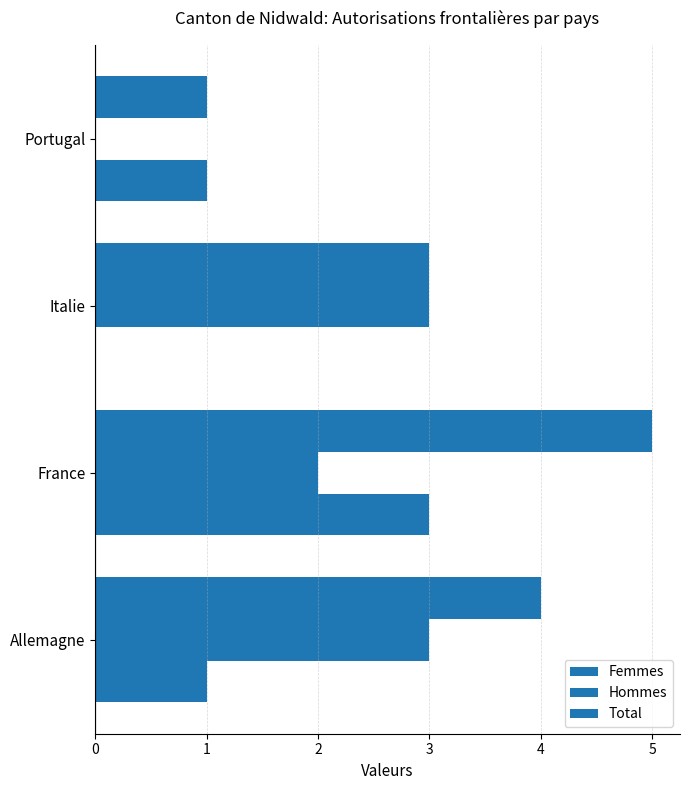

How many categories are shown in the chart?

4